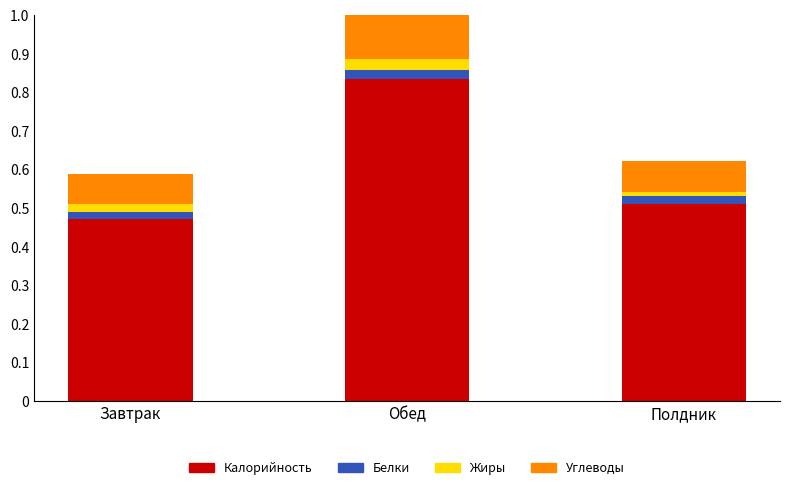

What is the difference between the maximum and minimum values in the Калорийность series?

0.4